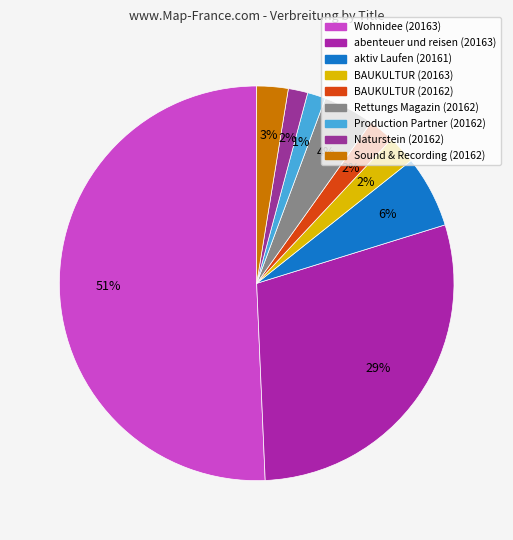

What percentage is NOT represented by Sound & Recording (20162)?

97.4%